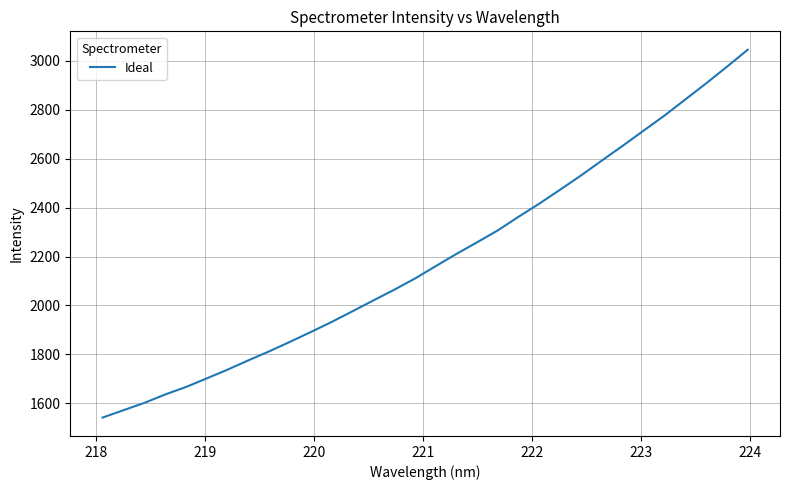

What is the greatest value displayed?

3045.1